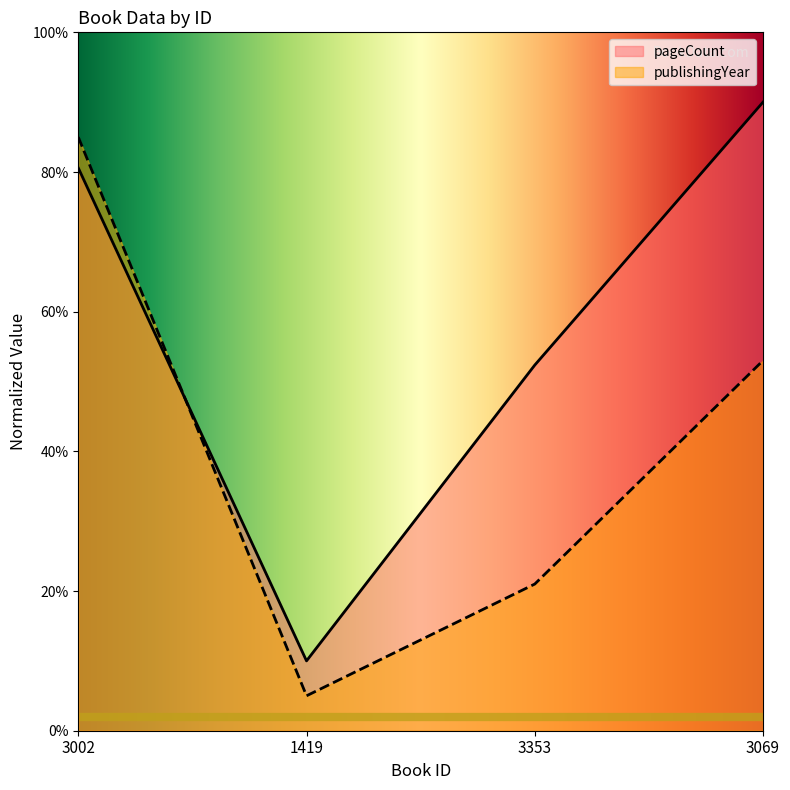

Is the value of publishingYear at 3353 greater than the value of pageCount at 1419?

Yes